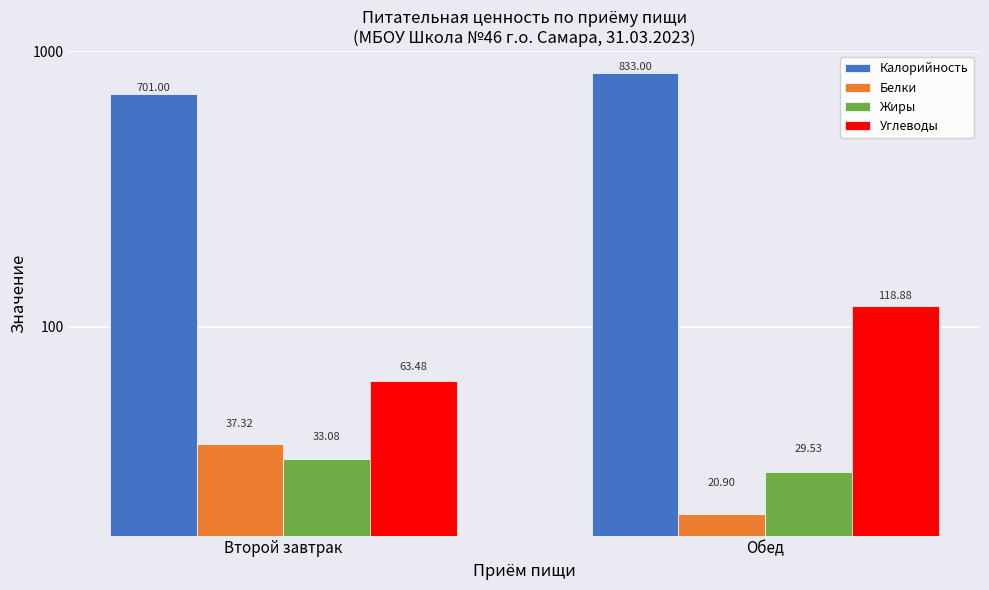

What is the label of the 1st bar from the left?

Второй завтрак